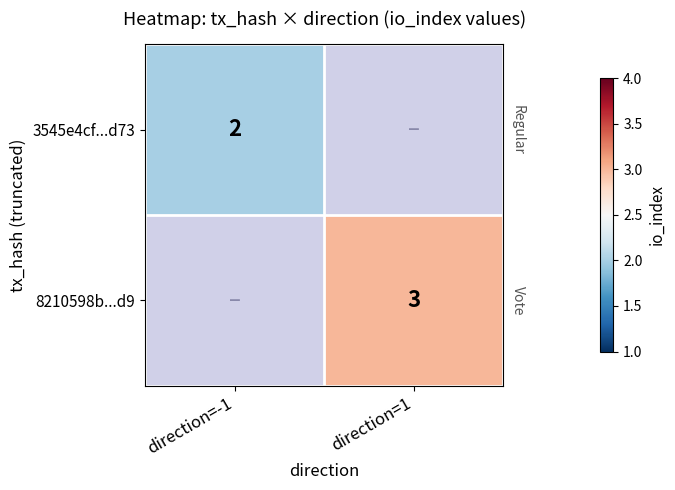

True or false: 3545e4cf...d73 has a value of 2 at direction=-1.

True